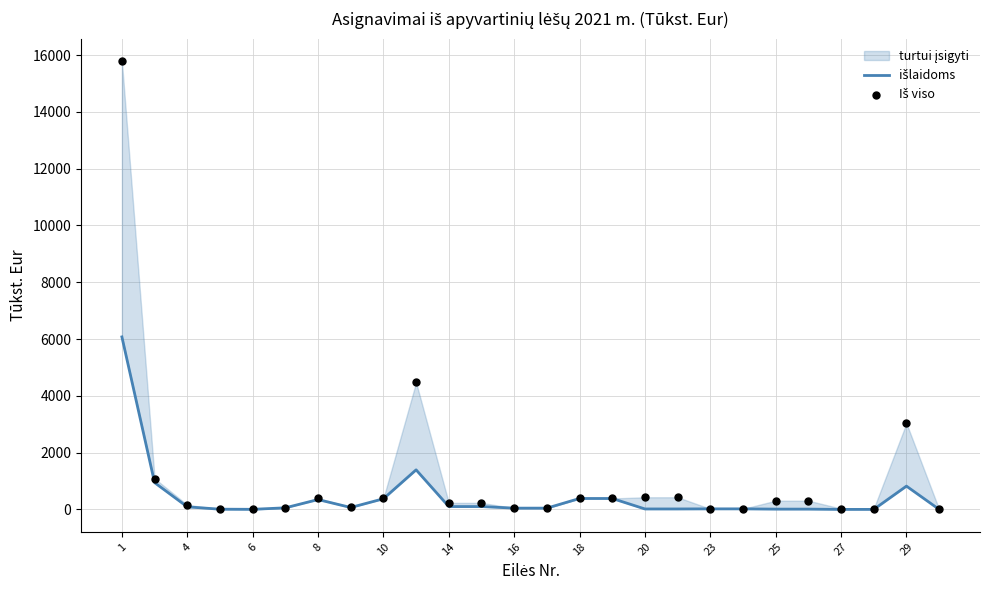

Which series has the largest total across all categories?

Iš viso